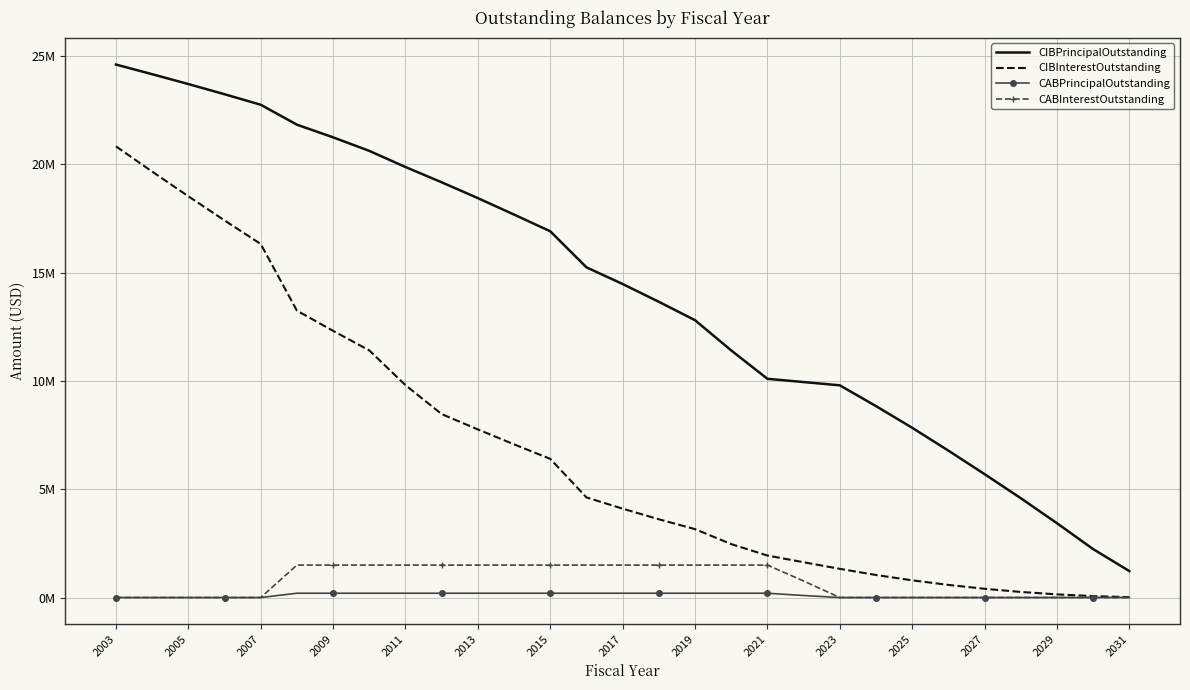

What are all the series names shown in the legend?

CIBPrincipalOutstanding, CIBInterestOutstanding, CABPrincipalOutstanding, CABInterestOutstanding